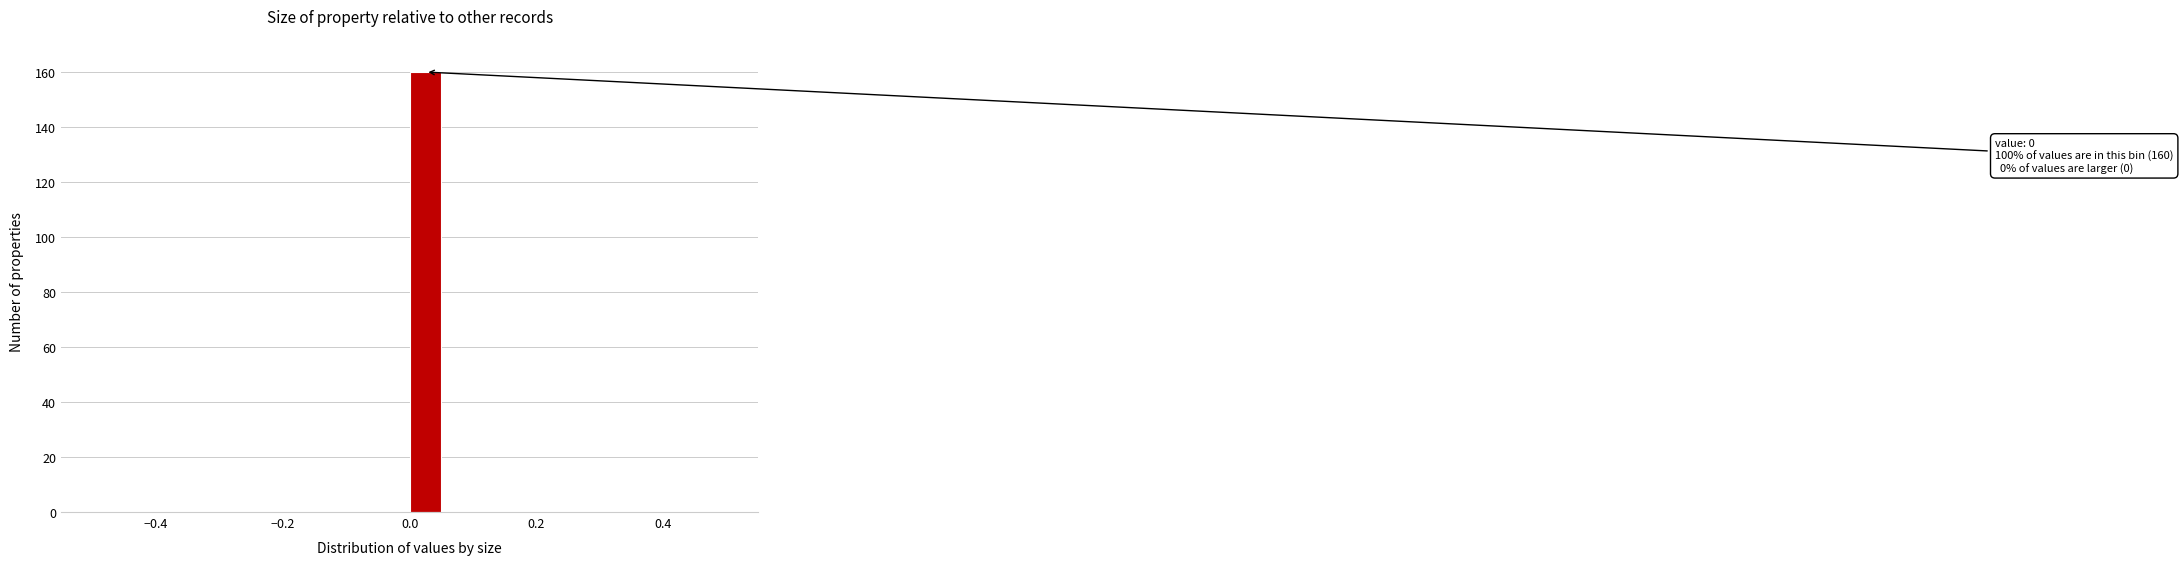

Around what value on the x-axis is the tallest bar? Give the approximate position of its centre, as read against the axis.

0.02